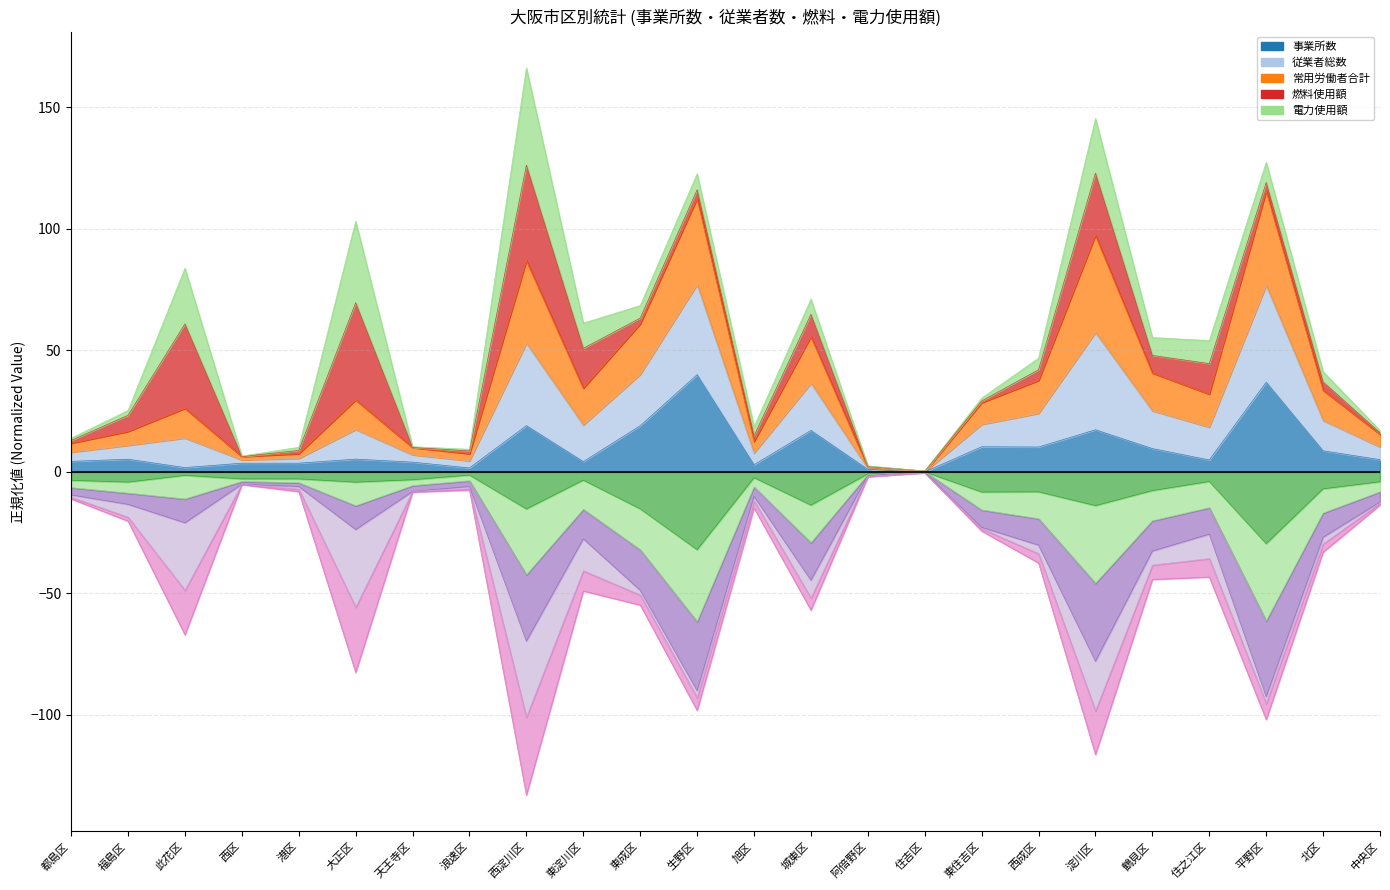

What is the difference between the 従業者総数 values at 西区 and 浪速区?

0.9